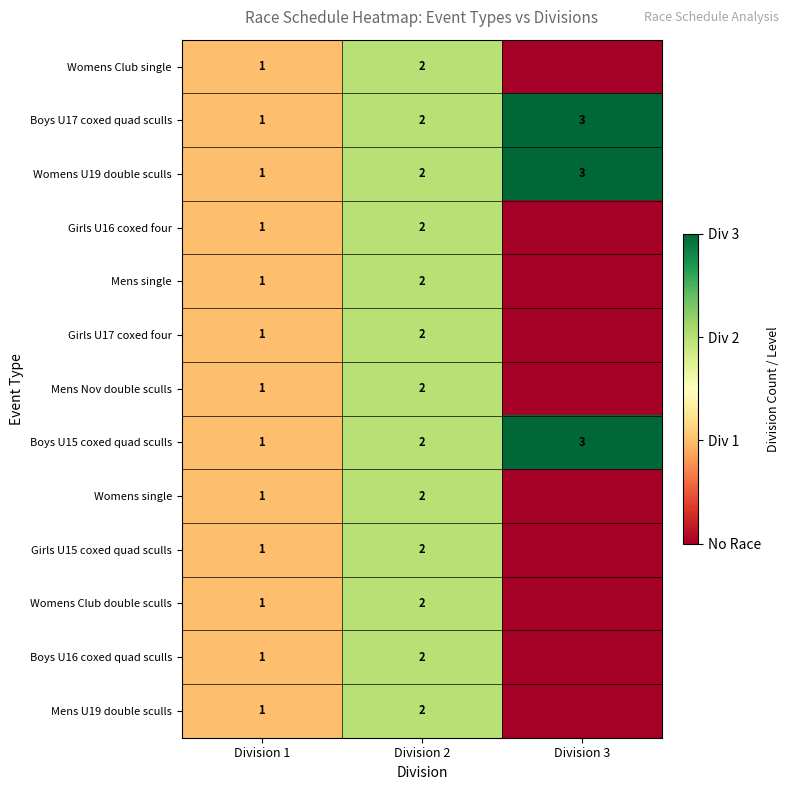

How many Boys U17 coxed quad sculls values are between 1 and 3?

3